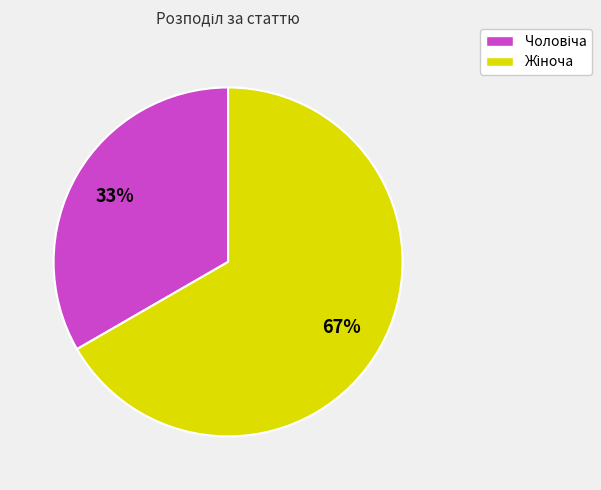

Count the number of slices in the pie.

2